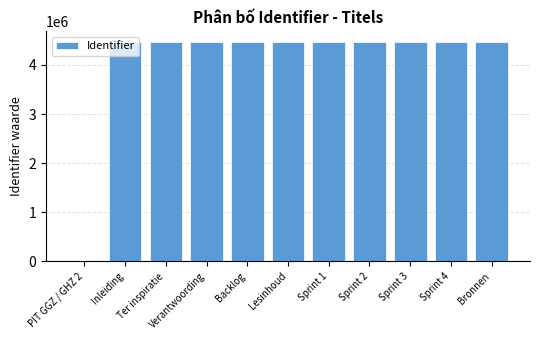

What is the difference between the values at Sprint 1 and Ter inspiratie?

26